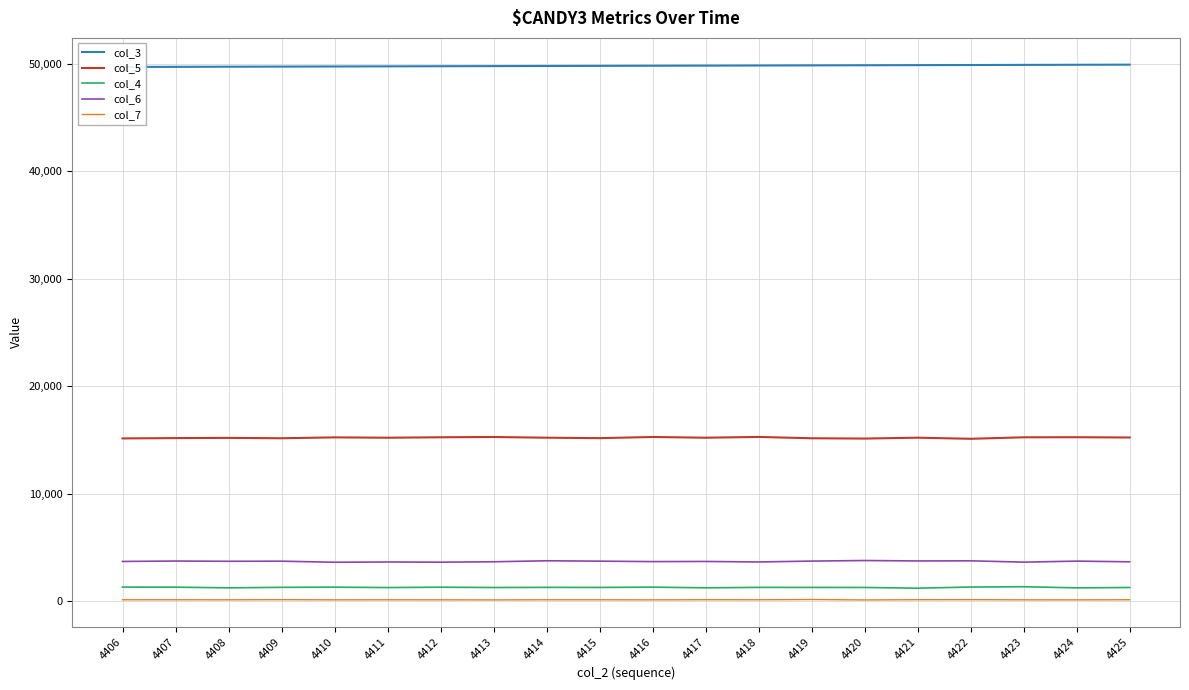

Count the number of data series in this chart.

5